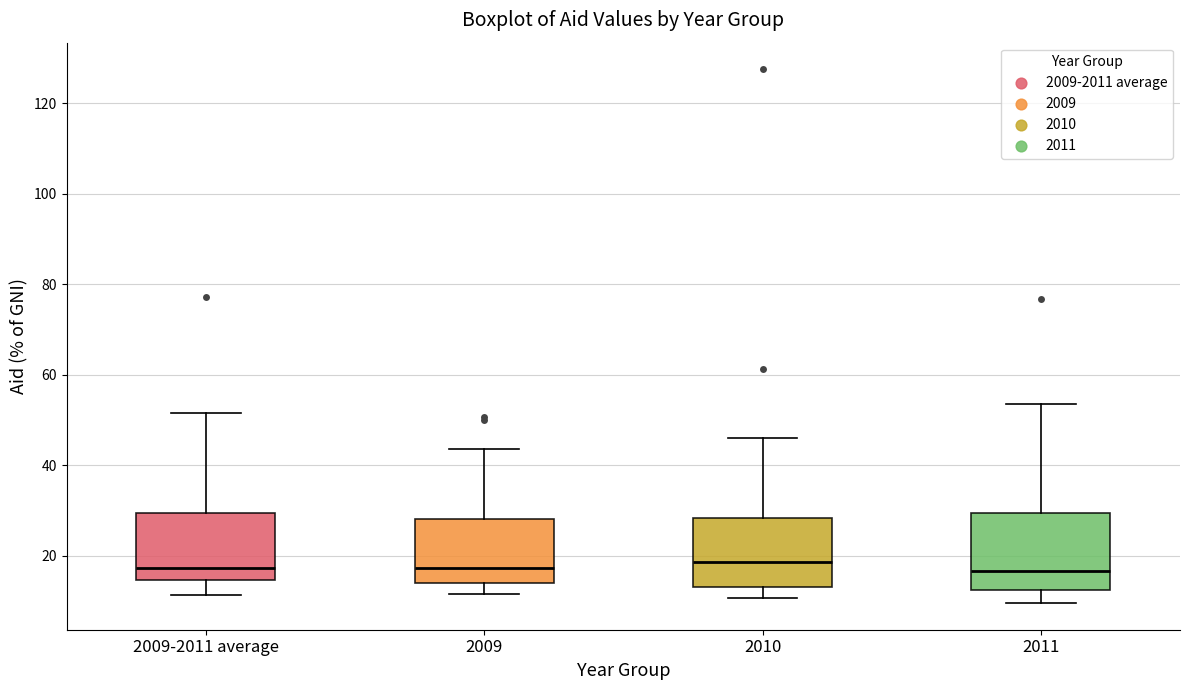

Reading left to right, read every box against the y-axis: the position of its median line, the range the box covers, and the ends of its whiskers. The values are not printed on the chart, so give them approximately, as read against the axis.

2009-2011 average: median 18, box 14 to 30, whiskers 12 to 52
2009: median 18, box 14 to 28, whiskers 12 to 44
2010: median 18, box 14 to 28, whiskers 10 to 46
2011: median 16, box 12 to 30, whiskers 10 to 54